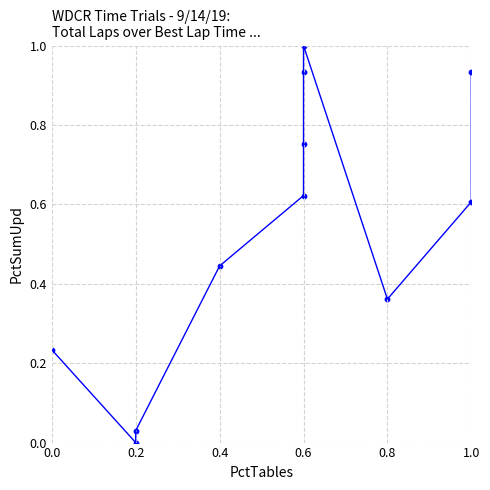

What is the average Y value?

0.5